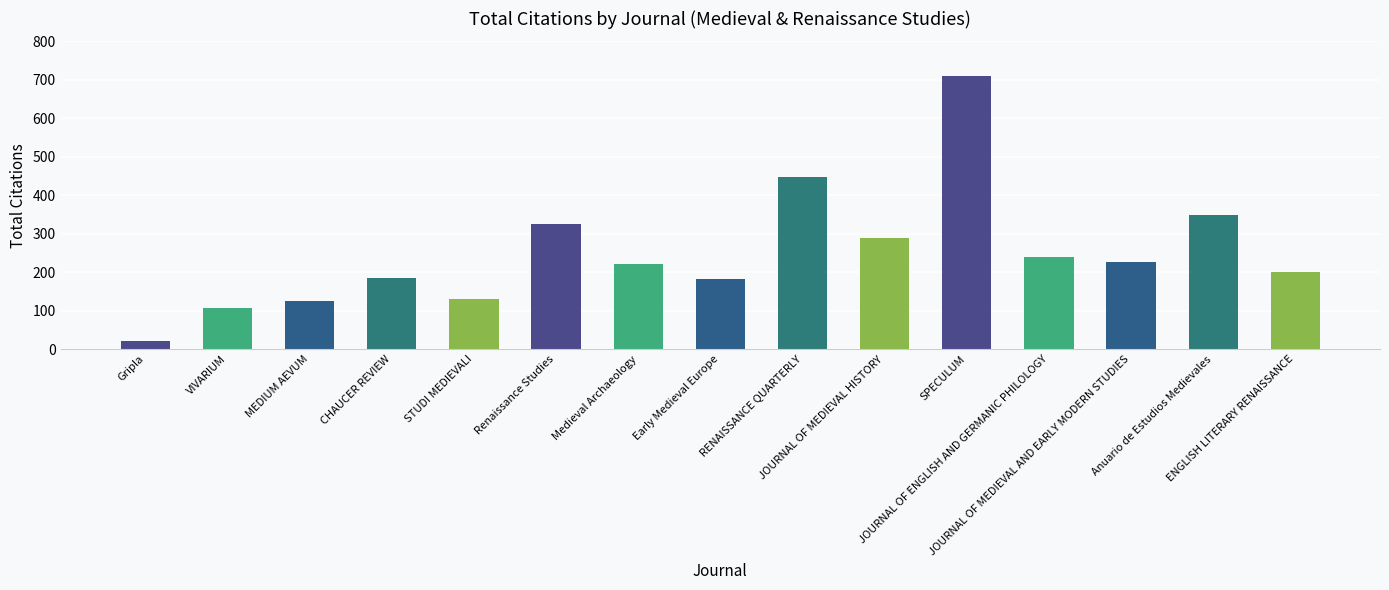

What is the greatest value displayed?

710